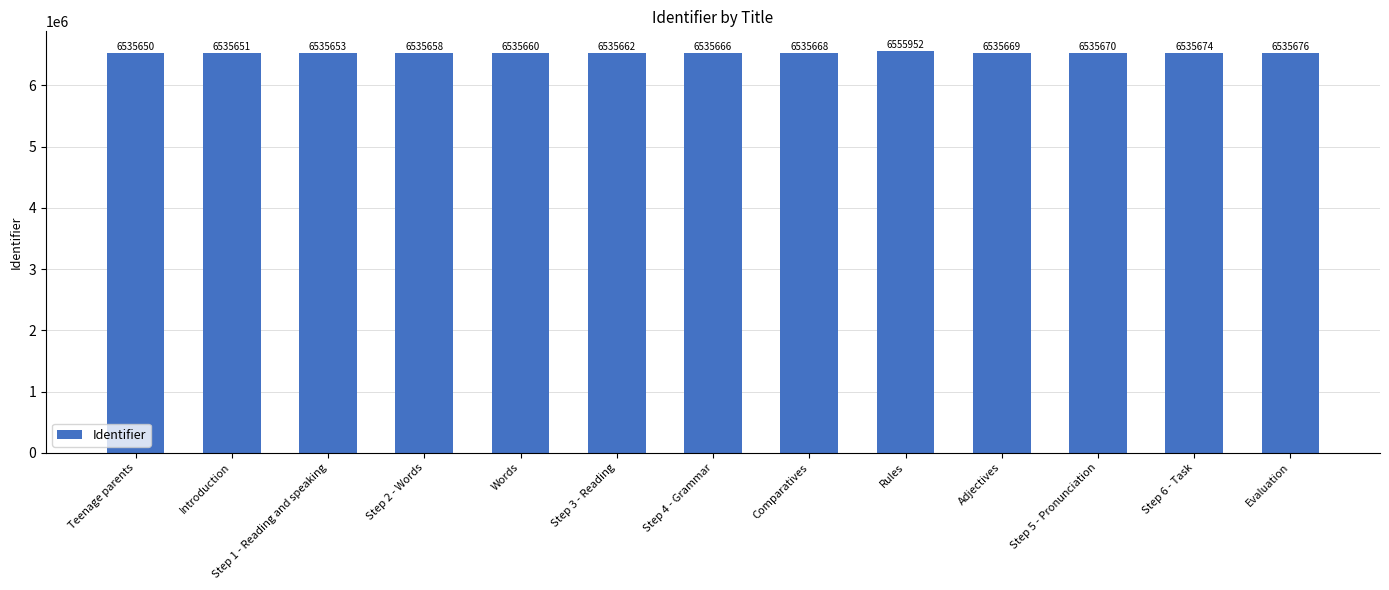

What is the change in value from Words to Step 5 - Pronunciation?

+10